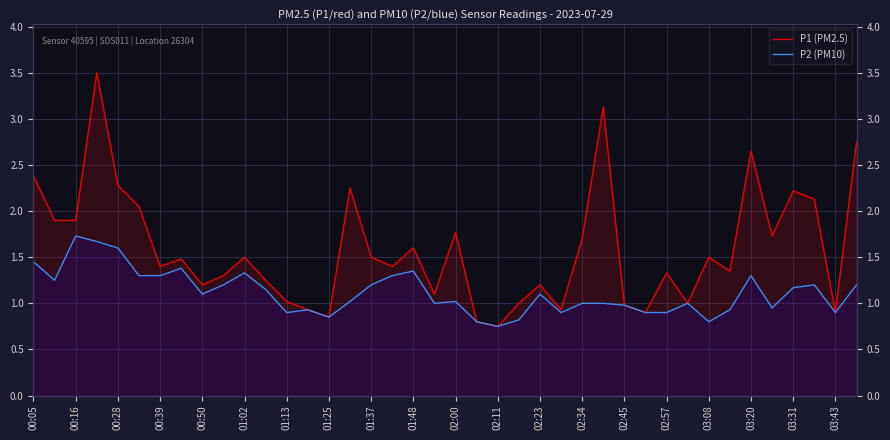

At 23, list the series in order from largest to smallest.

P1 (PM2.5), P2 (PM10)